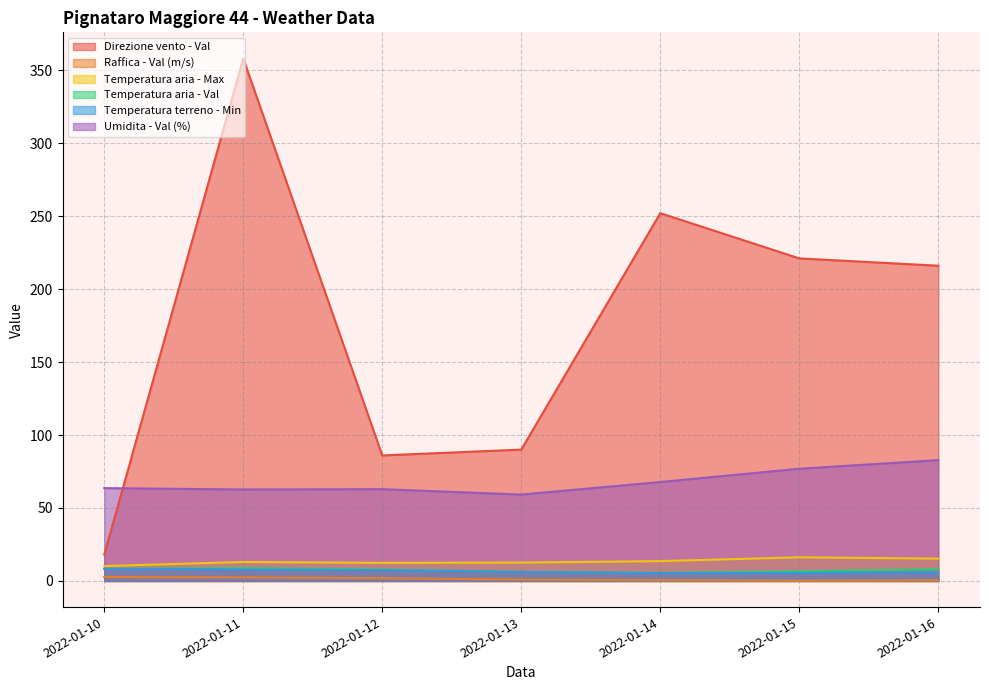

Which category has the lowest value in the Temperatura terreno - Min series?

2022-01-14